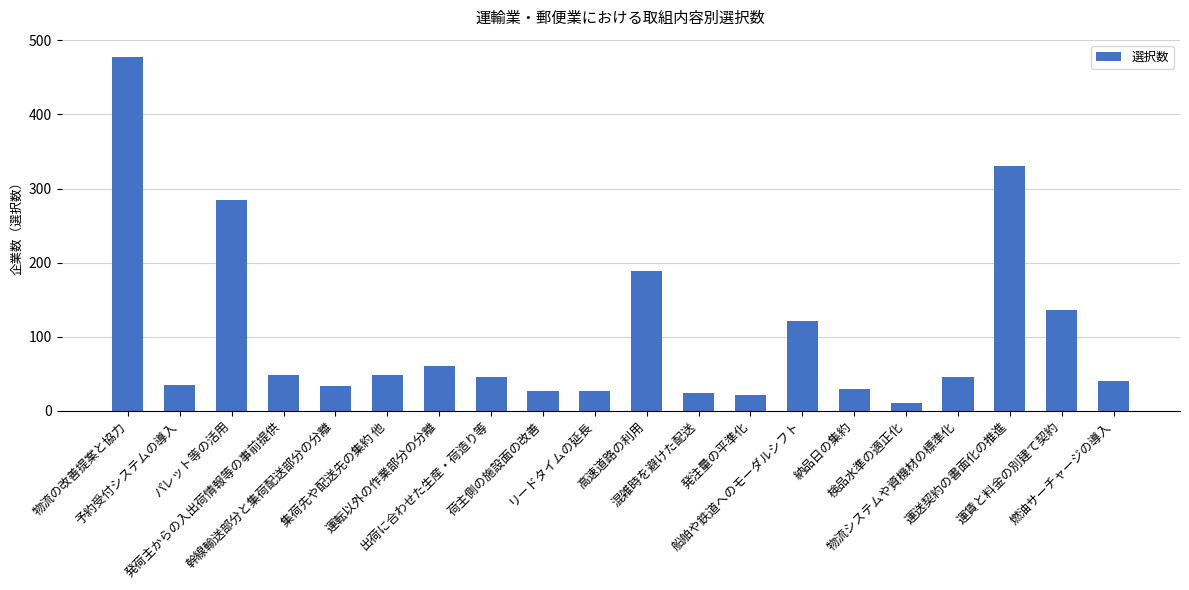

Between 高速道路の利用 and 物流システムや資機材の標準化, which is larger?

高速道路の利用